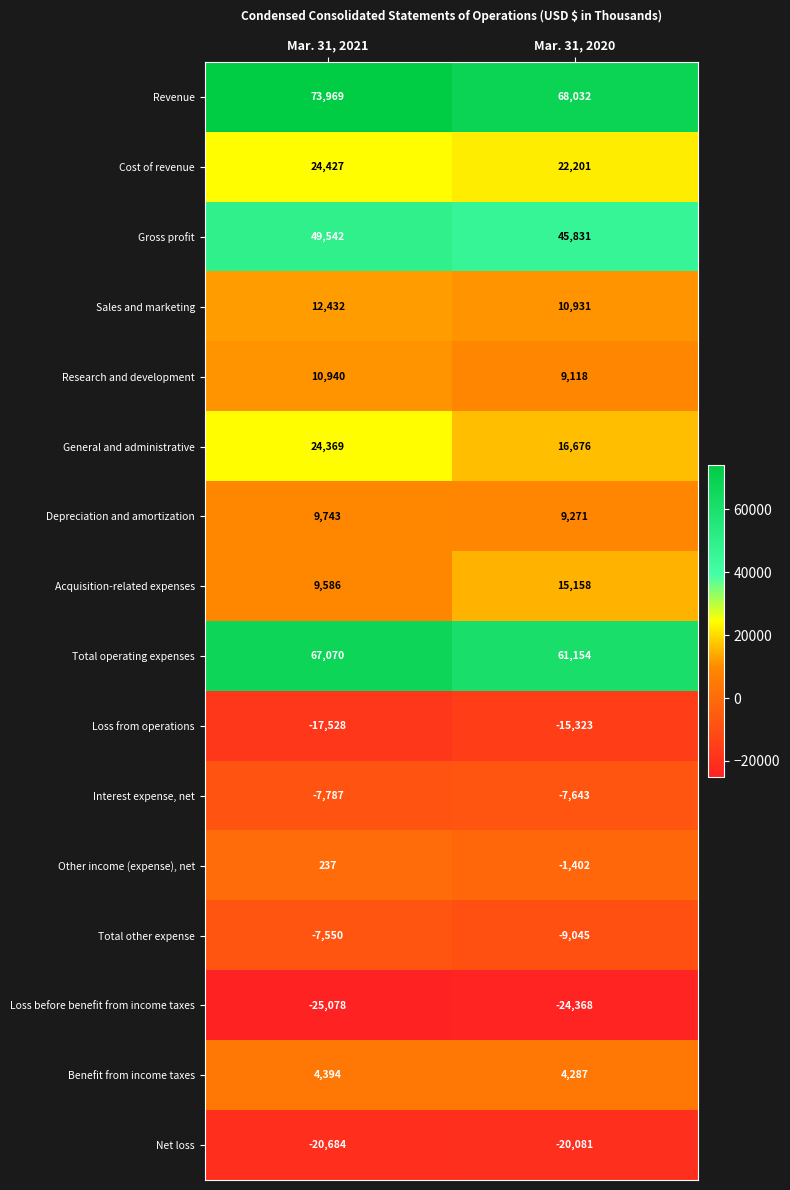

What value does the Gross profit series have at Mar. 31, 2021?

49542